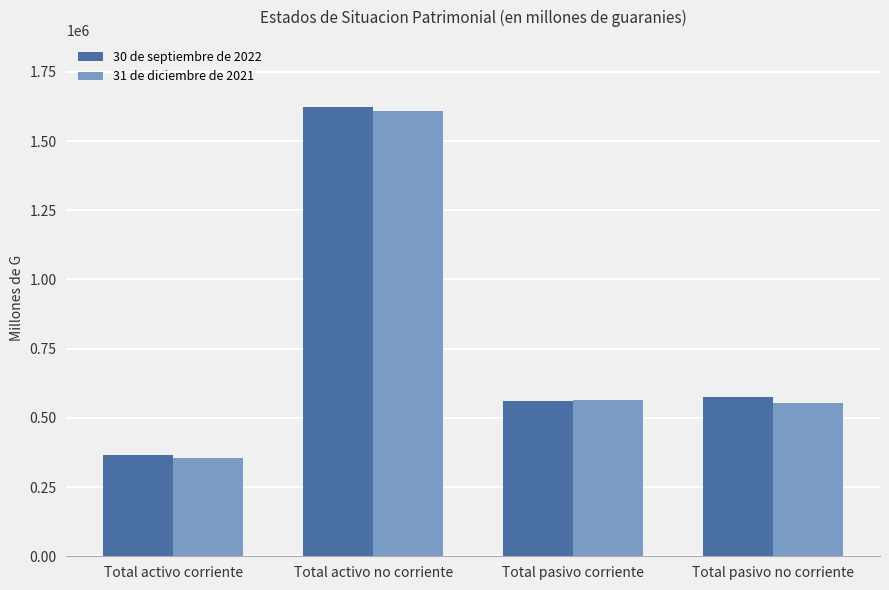

What is the lowest value of the 31 de diciembre de 2021 series?

353311